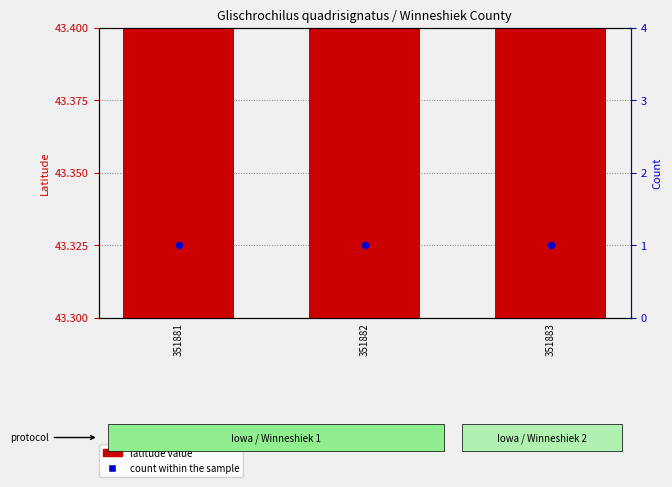

Which series has the largest Y range (max minus min)?

latitude value